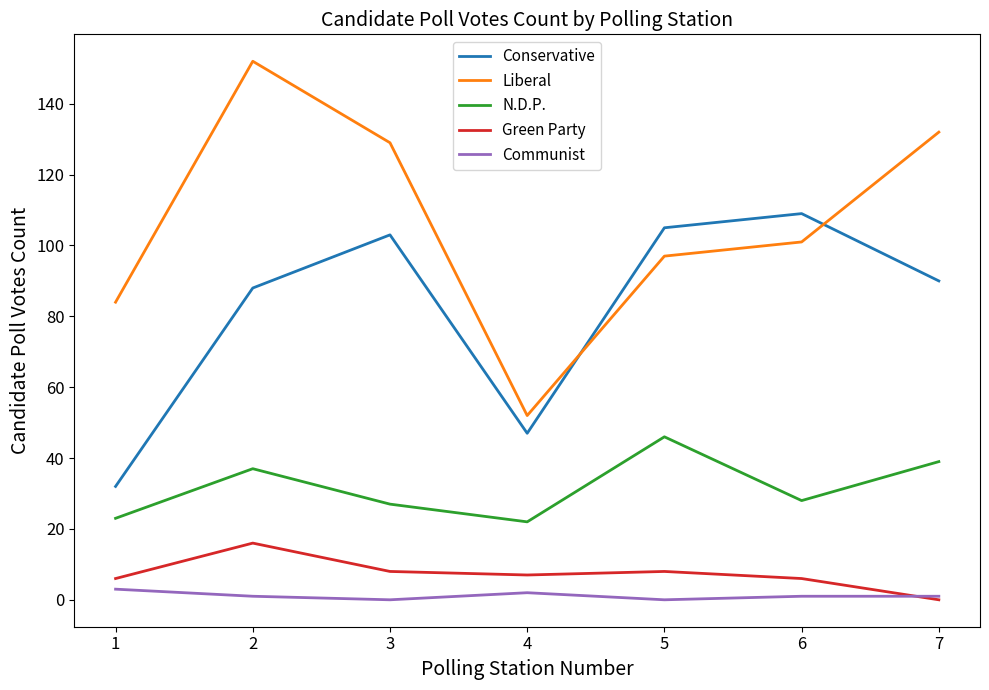

What is the maximum value shown in the chart?

152